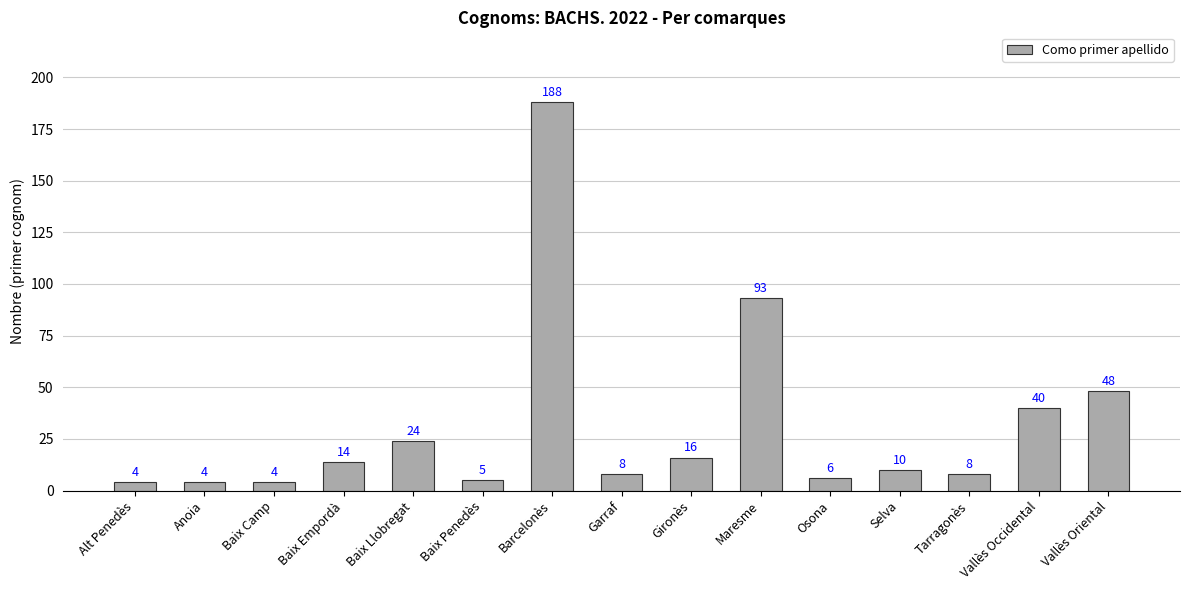

What is the value of the 2nd bar from the left?

4